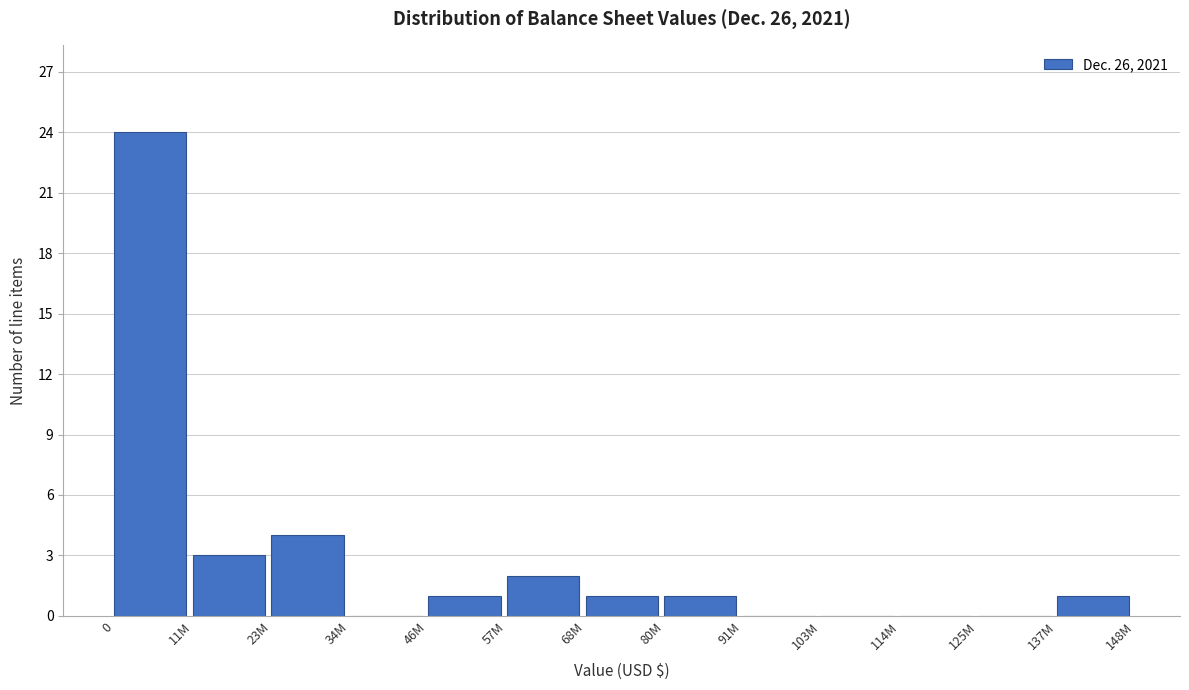

Reading right to left, what are all the values shown in this chart?

137M=1	125M=0	114M=0	103M=0	91M=0	80M=1	68M=1	57M=2	46M=1	34M=0	23M=4	11M=3	0=24